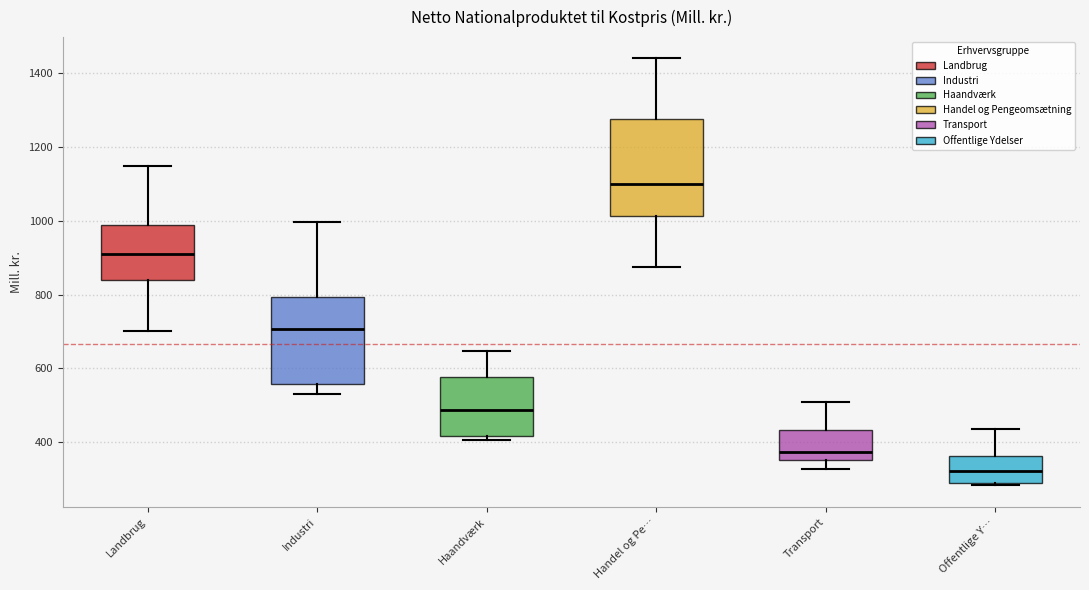

Reading left to right, read every box against the y-axis: the position of its median line, the range the box covers, and the ends of its whiskers. The values are not printed on the chart, so give them approximately, as read against the axis.

Landbrug: median 900, box 840 to 980, whiskers 700 to 1140
Industri: median 700, box 560 to 800, whiskers 540 to 1000
Haandværk: median 480, box 420 to 580, whiskers 400 to 640
Handel og Pe…: median 1100, box 1020 to 1280, whiskers 880 to 1440
Transport: median 380, box 360 to 440, whiskers 320 to 500
Offentlige Y…: median 320, box 300 to 360, whiskers 280 to 440